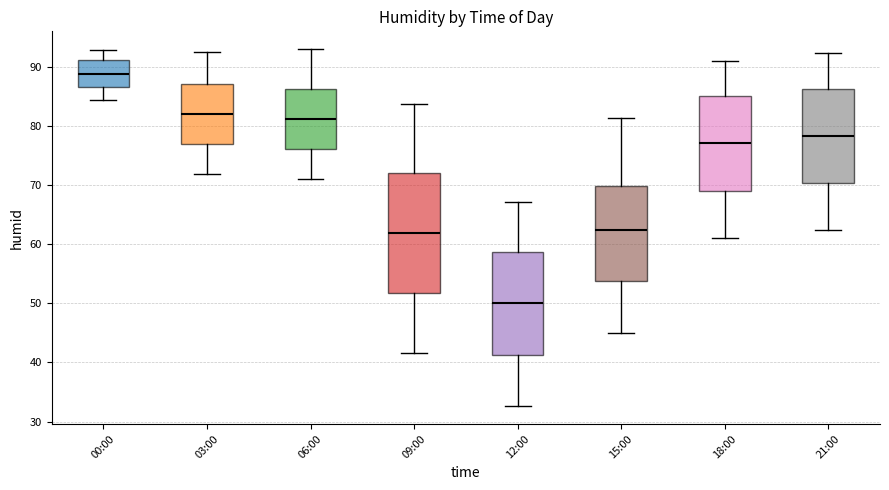

Reading left to right, transcribe this box plot: for each box, give where its median line is, the range the box spans, and where its two whiskers end, as read against the y-axis. The values are not printed on the chart, so give them approximately, as read against the axis.

00:00: median 89, box 87 to 91, whiskers 84 to 93
03:00: median 82, box 77 to 87, whiskers 72 to 93
06:00: median 81, box 76 to 86, whiskers 71 to 93
09:00: median 62, box 52 to 72, whiskers 42 to 84
12:00: median 50, box 41 to 59, whiskers 33 to 67
15:00: median 62, box 54 to 70, whiskers 45 to 81
18:00: median 77, box 69 to 85, whiskers 61 to 91
21:00: median 78, box 70 to 86, whiskers 62 to 92